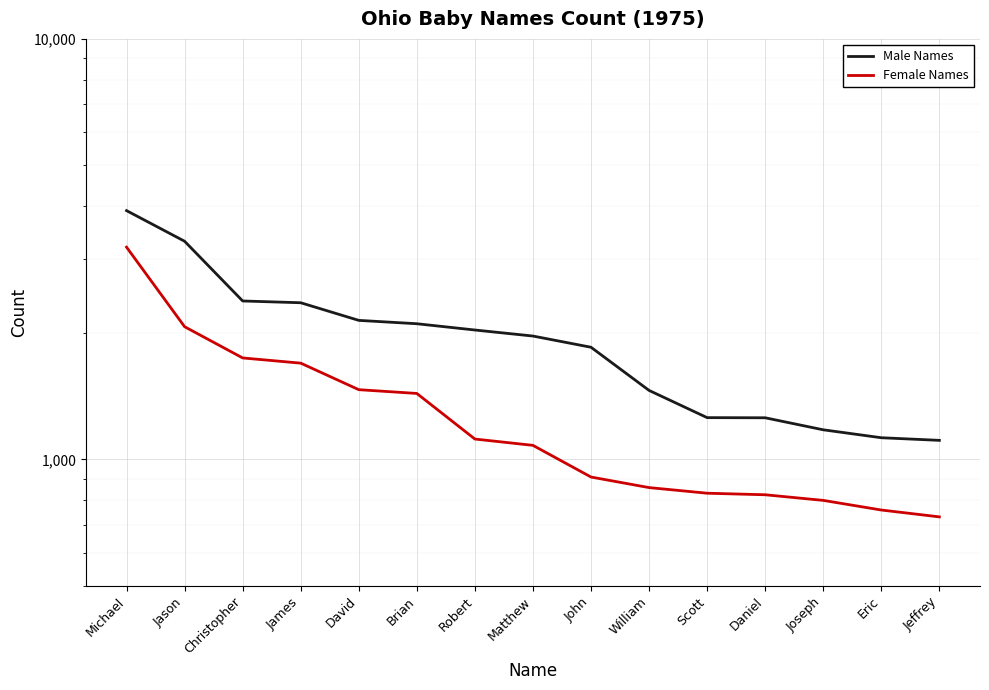

What are all the series names shown in the legend?

Male Names, Female Names